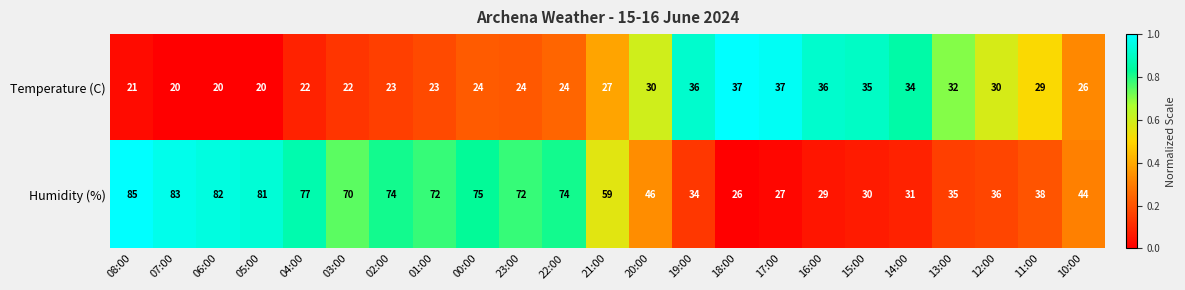

At 20:00, list the series in order from largest to smallest.

Humidity (%), Temperature (C)